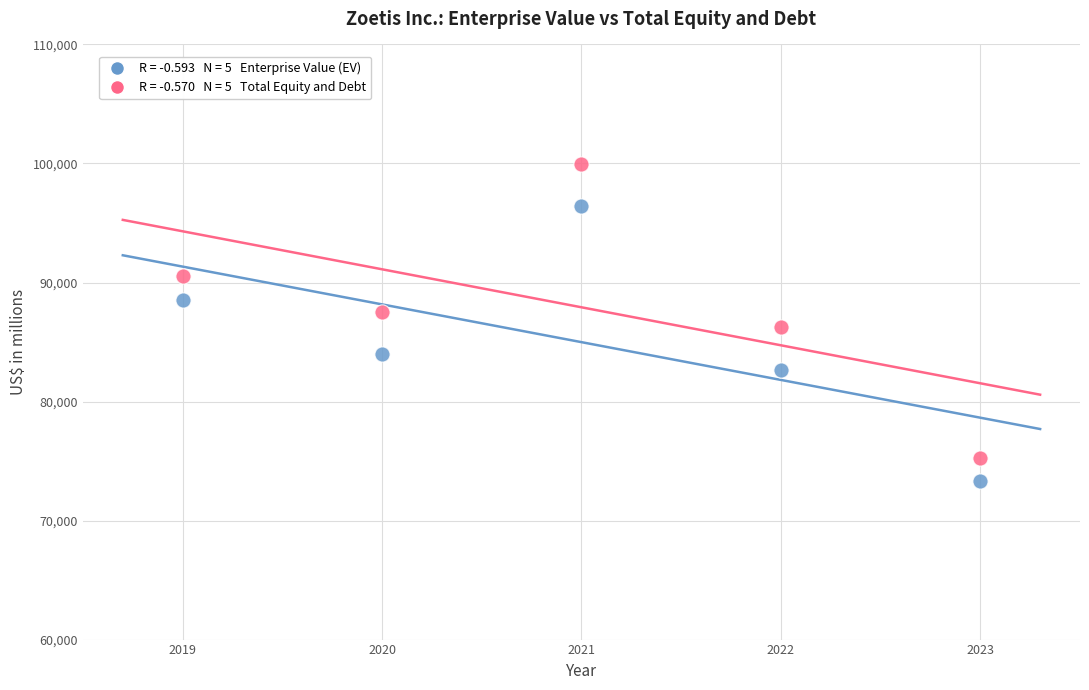

Across all data points, what is the average X value?

2021